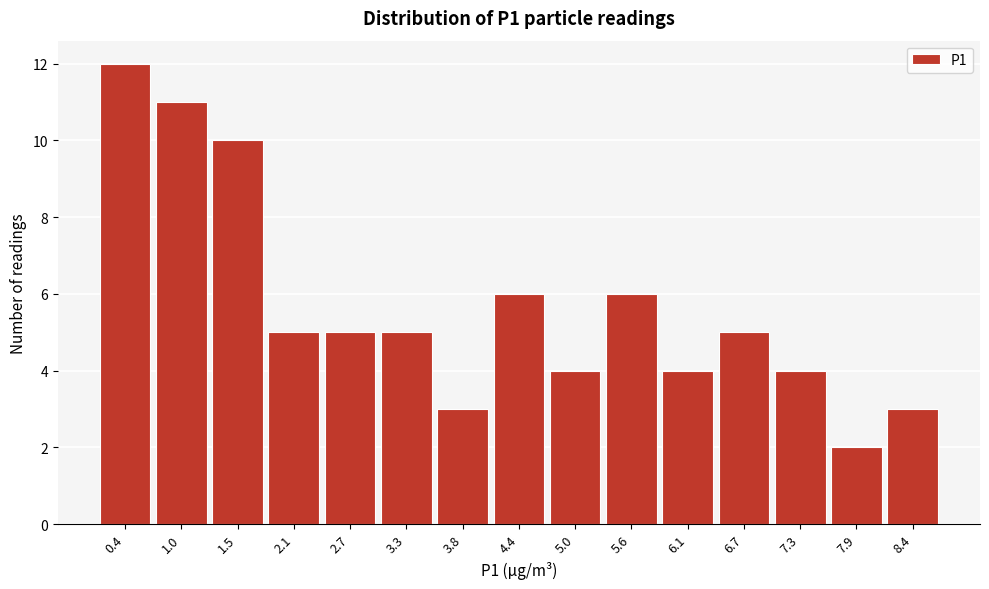

Reading left to right, transcribe all the data shown in this chart.

0.4=12	1.0=11	1.5=10	2.1=5	2.7=5	3.3=5	3.8=3	4.4=6	5.0=4	5.6=6	6.1=4	6.7=5	7.3=4	7.9=2	8.4=3